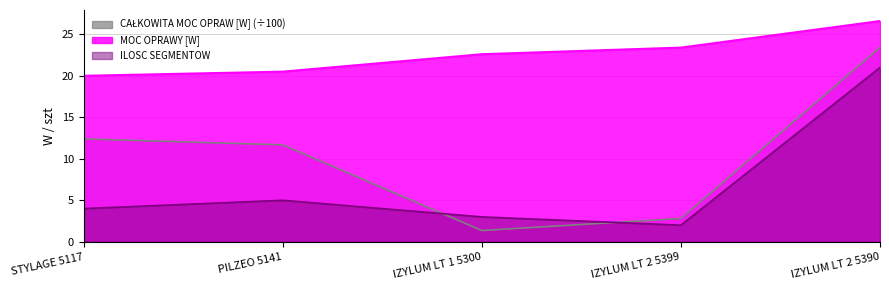

How many lines are shown in the chart?

3